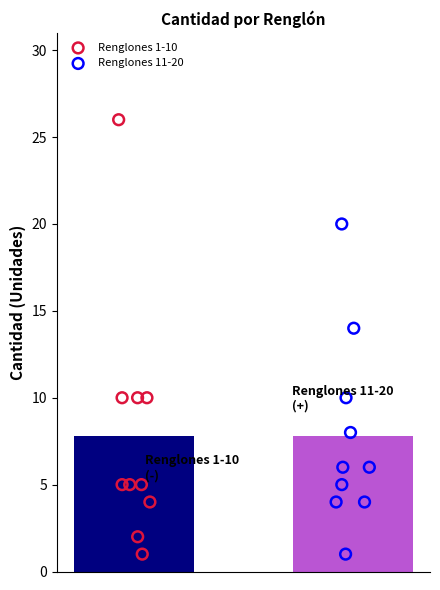

What are all the series names shown in the legend?

Renglones 1-10, Renglones 11-20